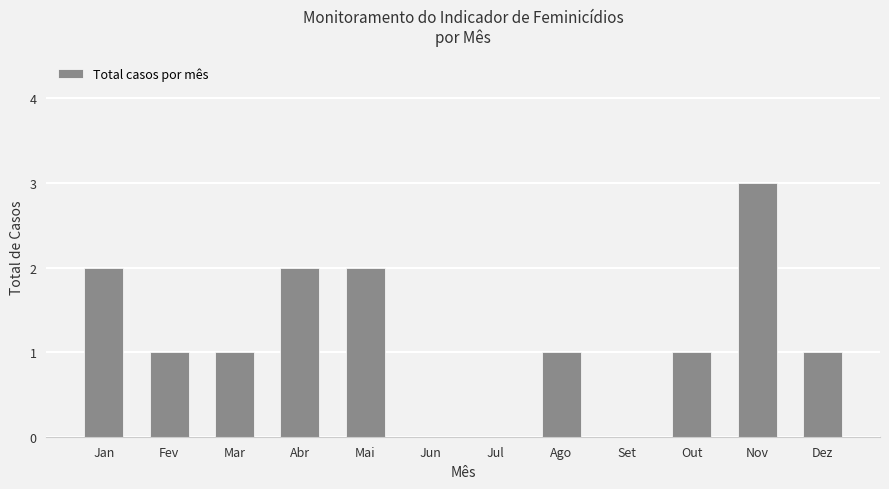

What is the average value?

1